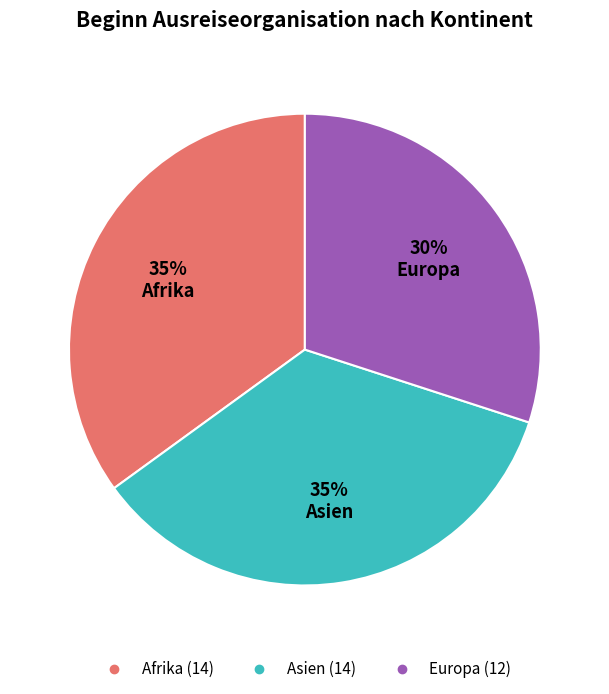

To the nearest percent, what is the difference between the largest and smallest slice percentages?

5%